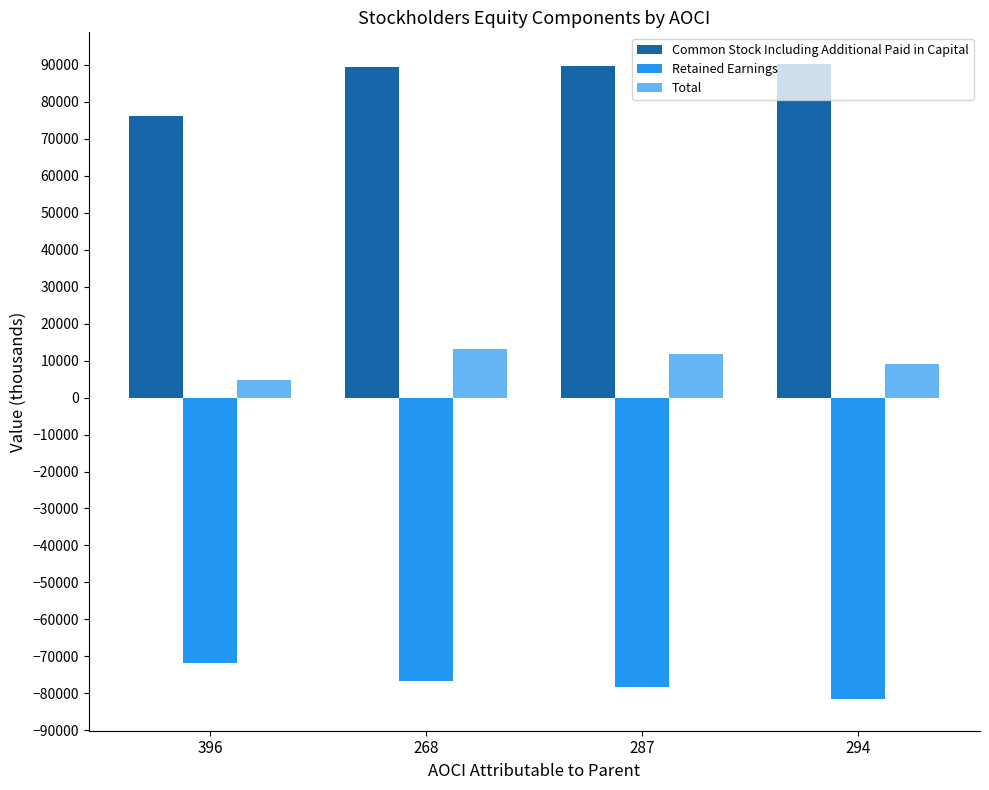

What is the approximate value of Retained Earnings at 287, to the nearest 100?

-78200